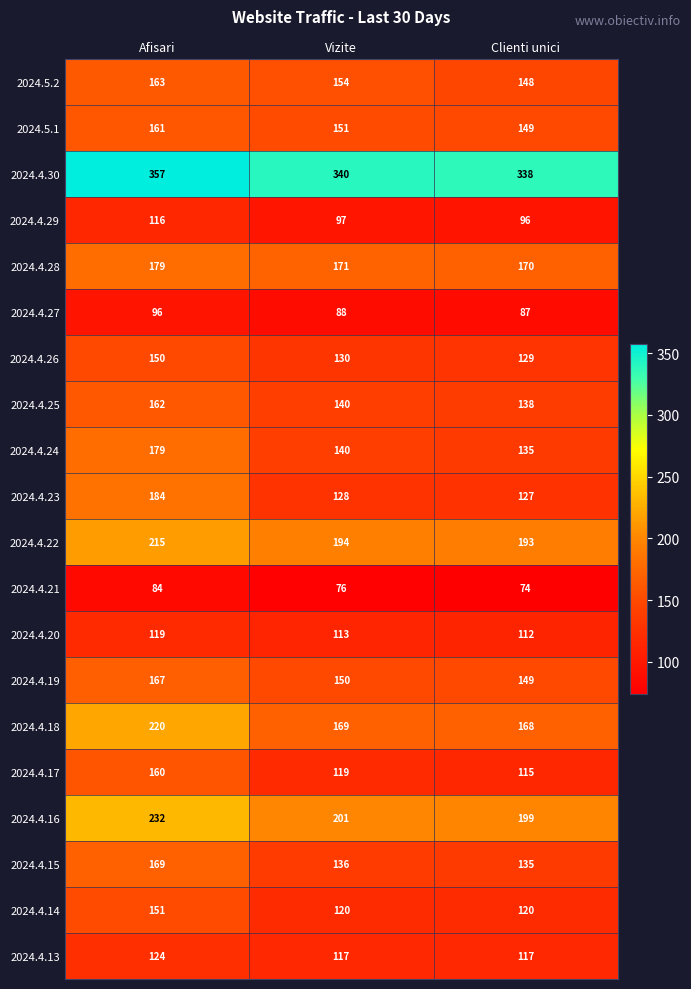

The value of 2024.5.2 at Afisari is 163. True or false?

True